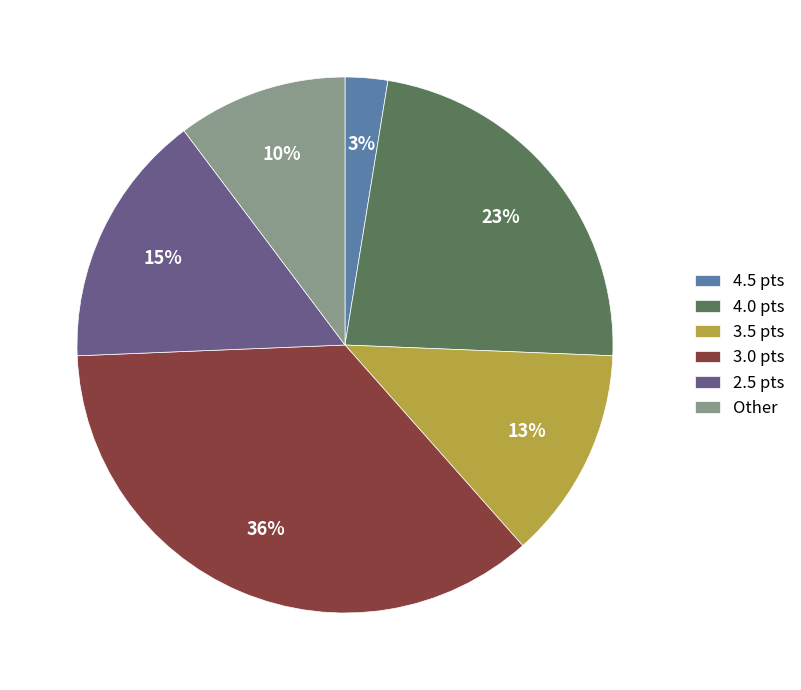

To the nearest percent, what is the difference between the 4.0 pts and 2.5 pts slice percentages?

8%